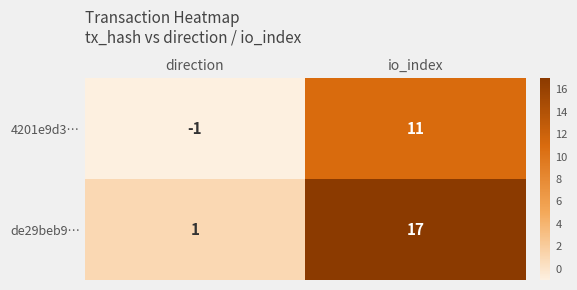

The 4201e9d3… series shows 18 at io_index. True or false?

False